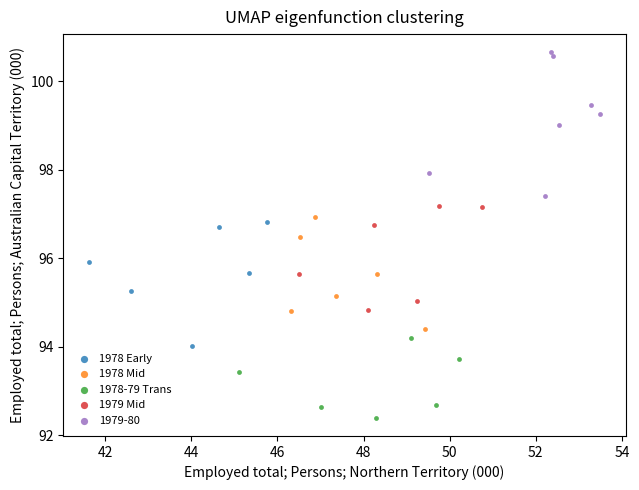

Which series has the largest Y range (max minus min)?

1979-80